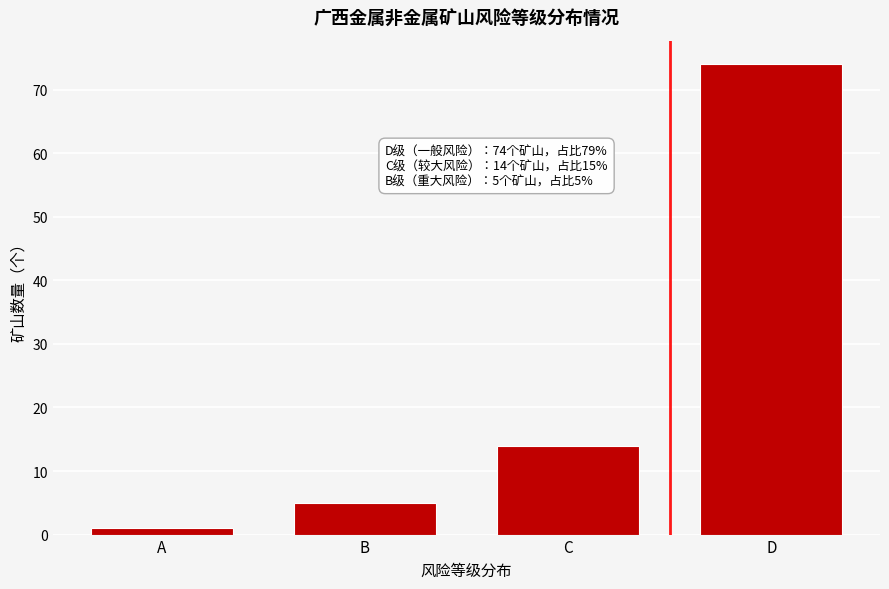

Reading right to left, transcribe all the data shown in this chart.

D=74	C=14	B=5	A=1